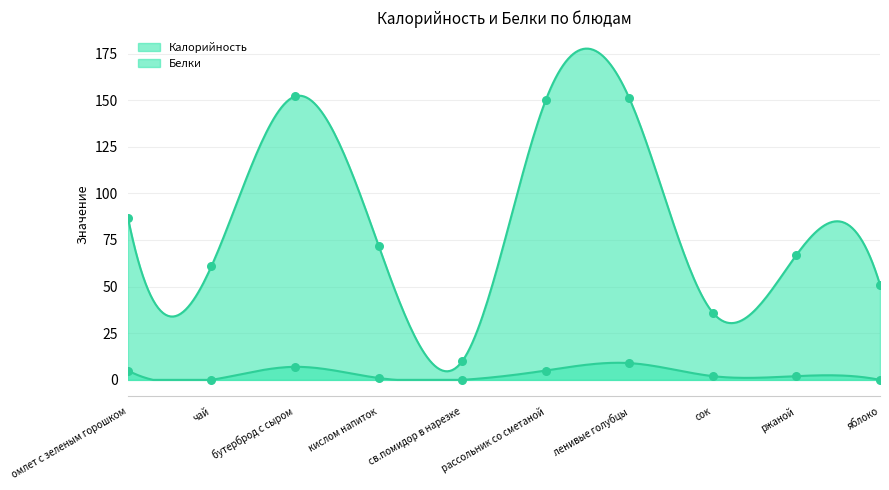

Which series has the largest total across all categories?

Калорийность